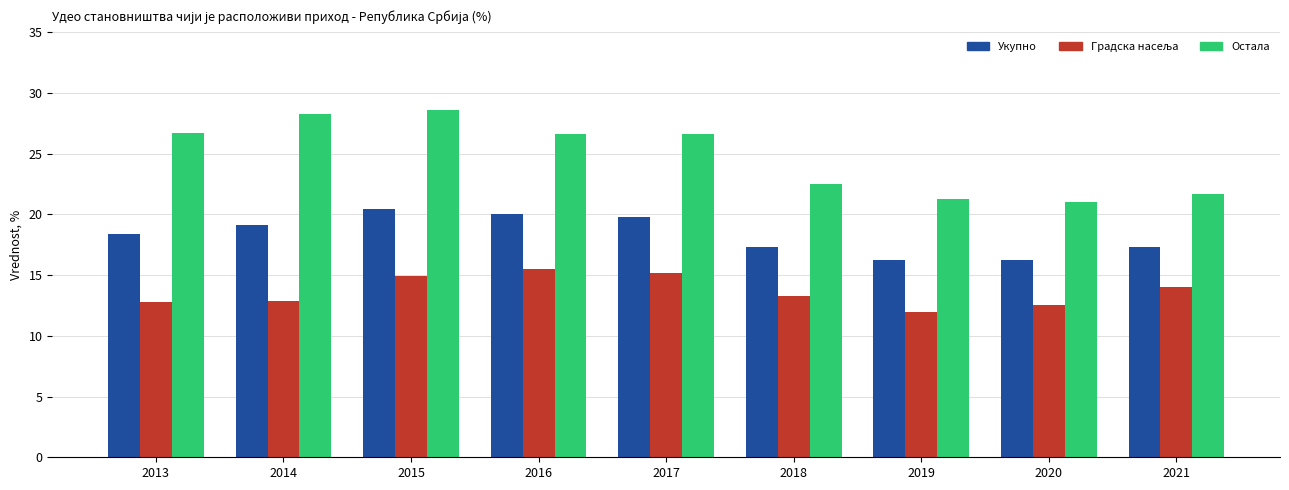

What is the difference between the highest and lowest values at 2020?

8.5